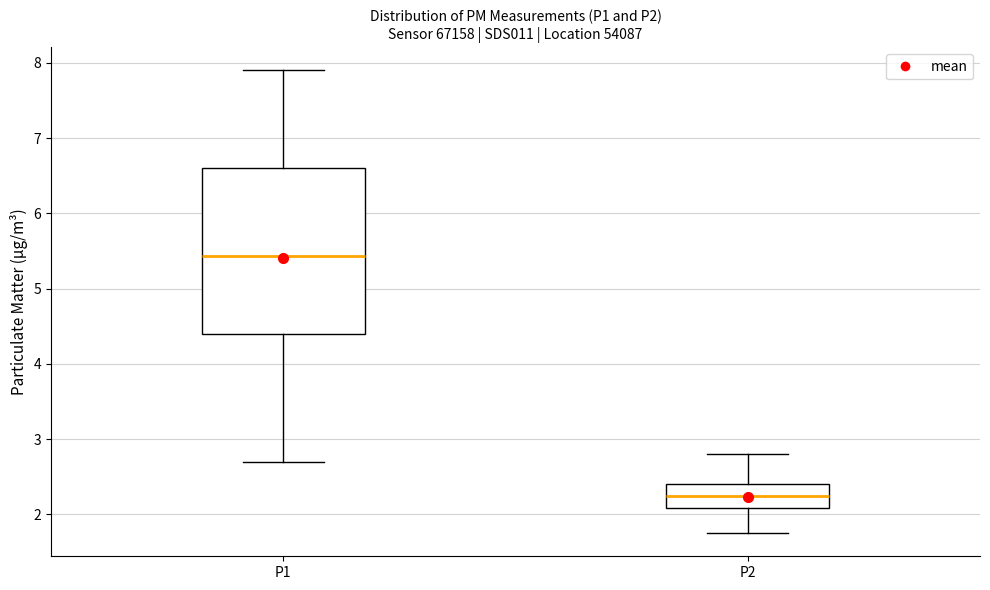

Reading left to right, transcribe this box plot: for each box, give where its median line is, the range the box spans, and where its two whiskers end, as read against the y-axis. The values are not printed on the chart, so give them approximately, as read against the axis.

P1: median 5.4, box 4.4 to 6.6, whiskers 2.7 to 7.9
P2: median 2.3, box 2.1 to 2.4, whiskers 1.8 to 2.8